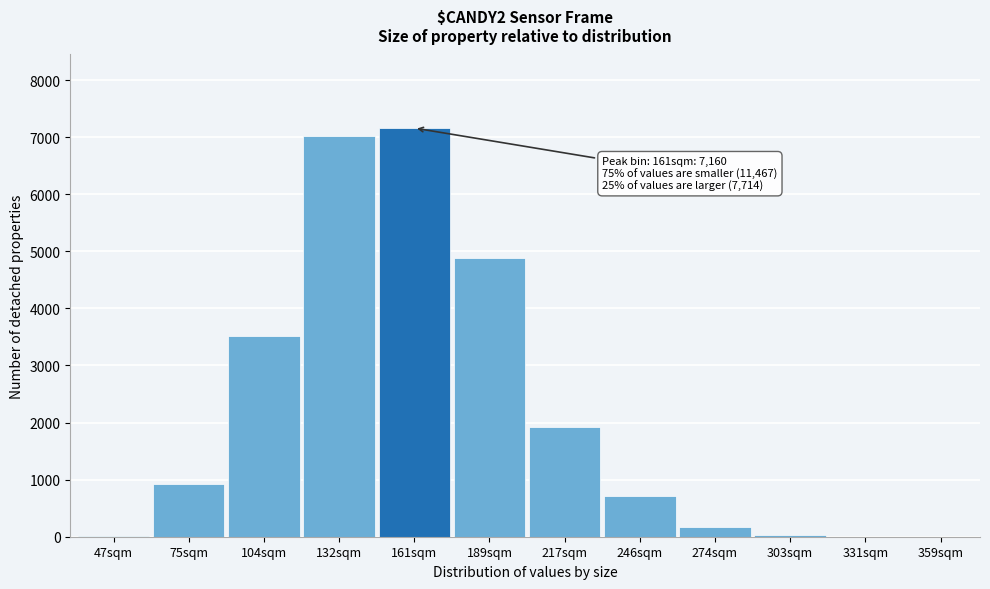

What is the change in value from 75sqm to 189sqm?

+3947